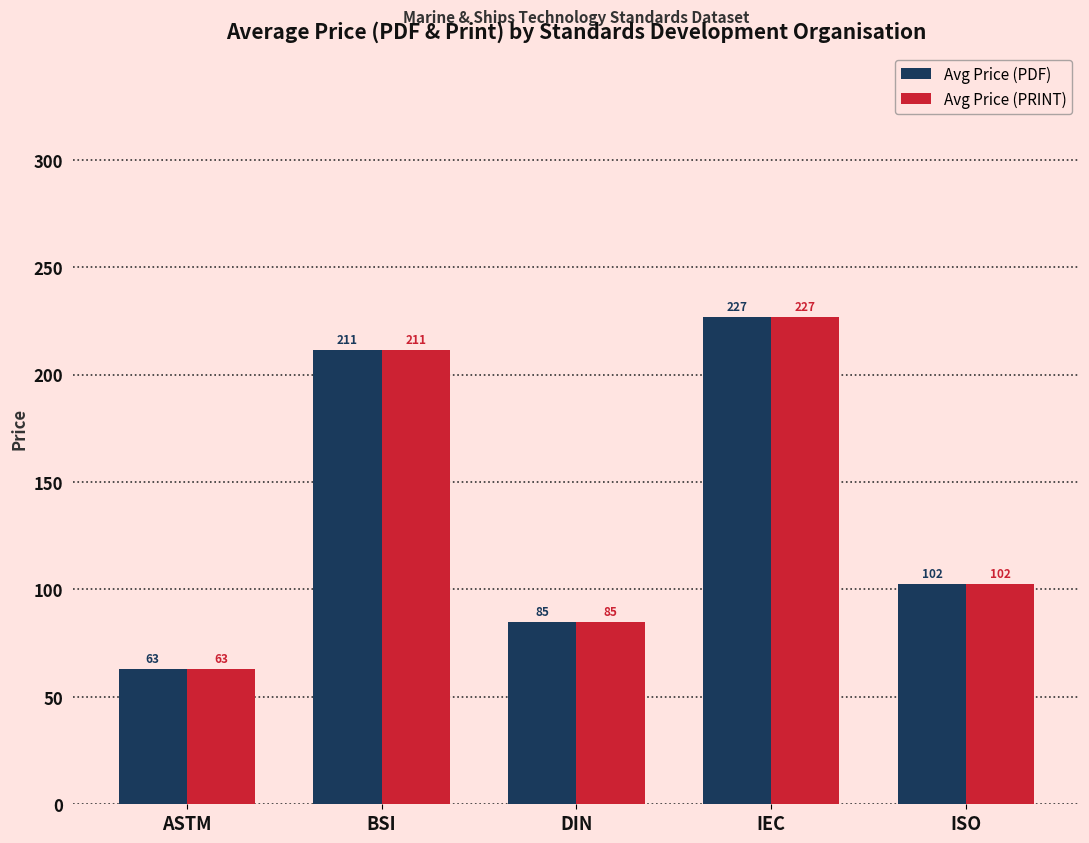

At how many categories does at least one series exceed 158?

2